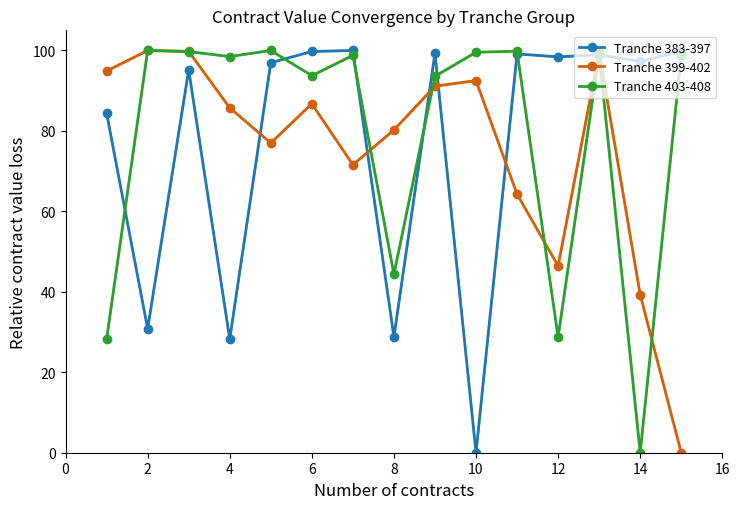

Is this an area chart (filled region under the line)?

No